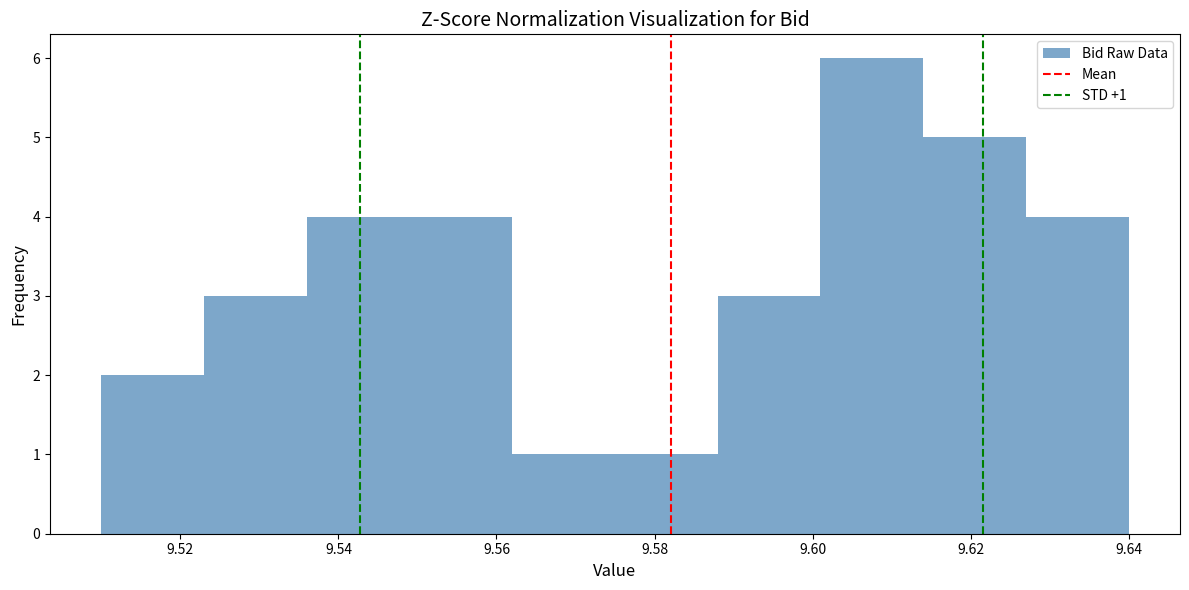

Which range on the x-axis has the tallest bar?

9.601 to 9.614